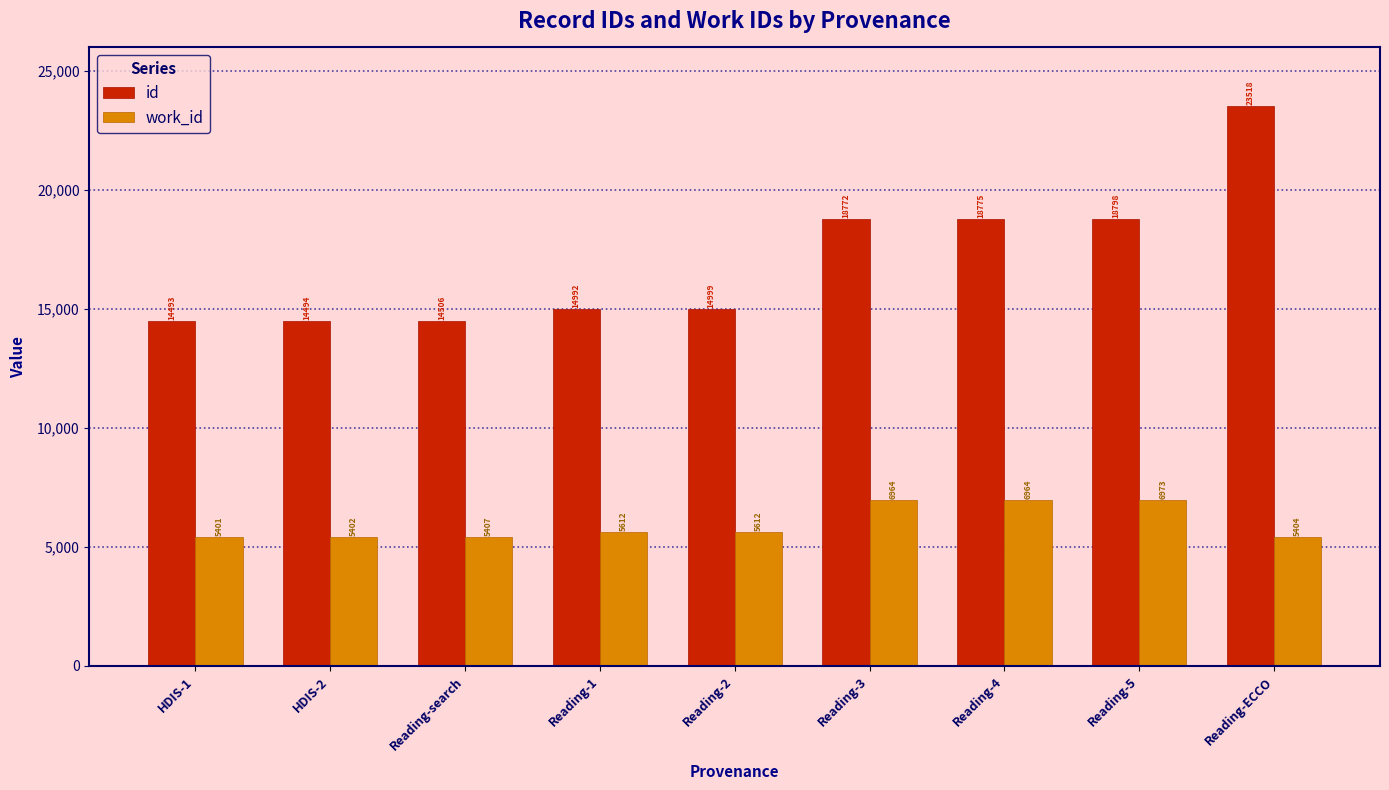

Read the work_id value at Reading-3.

6964